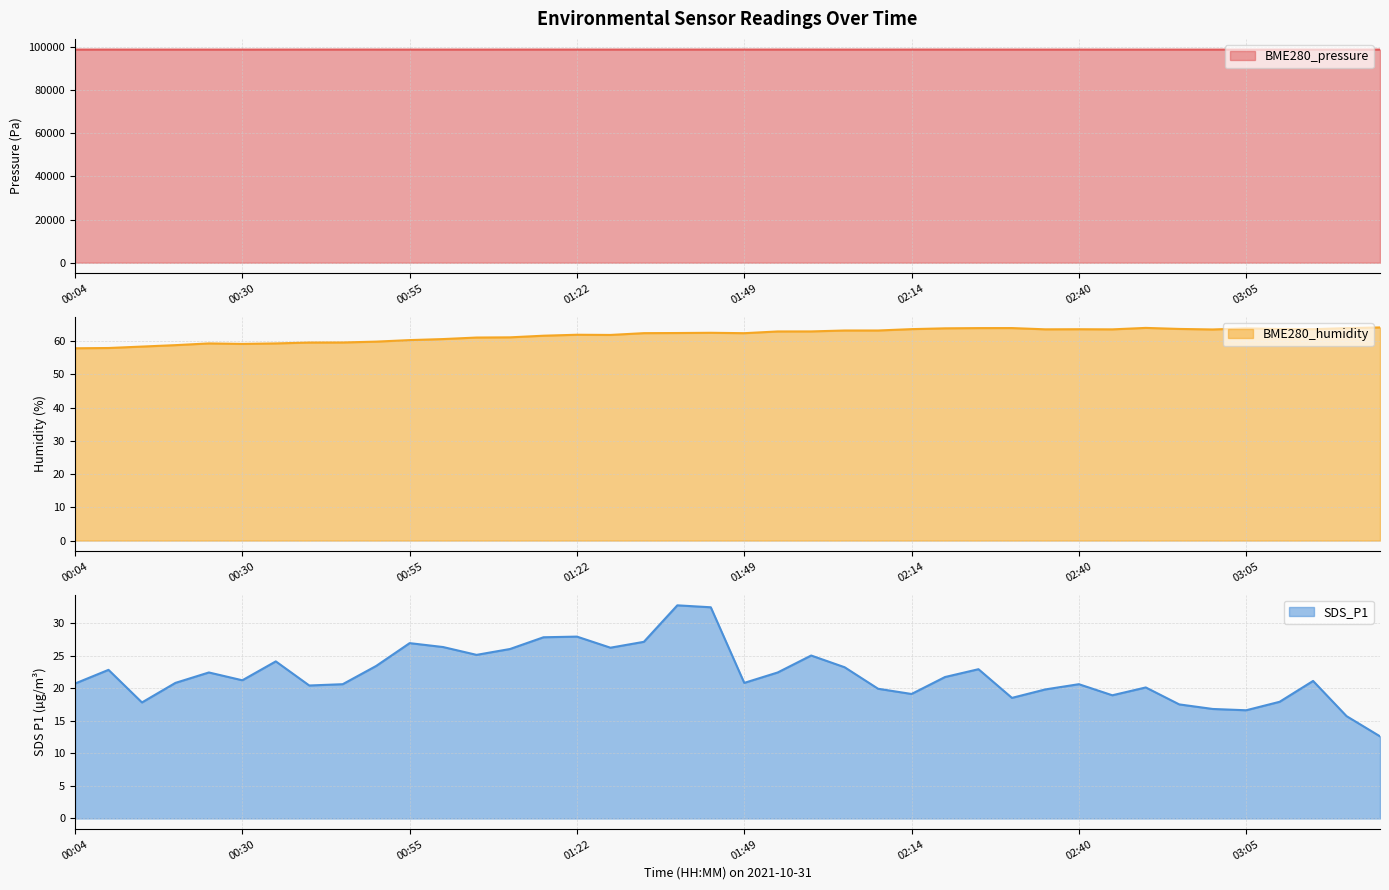

At which category is the sum across all series the highest?

01:43